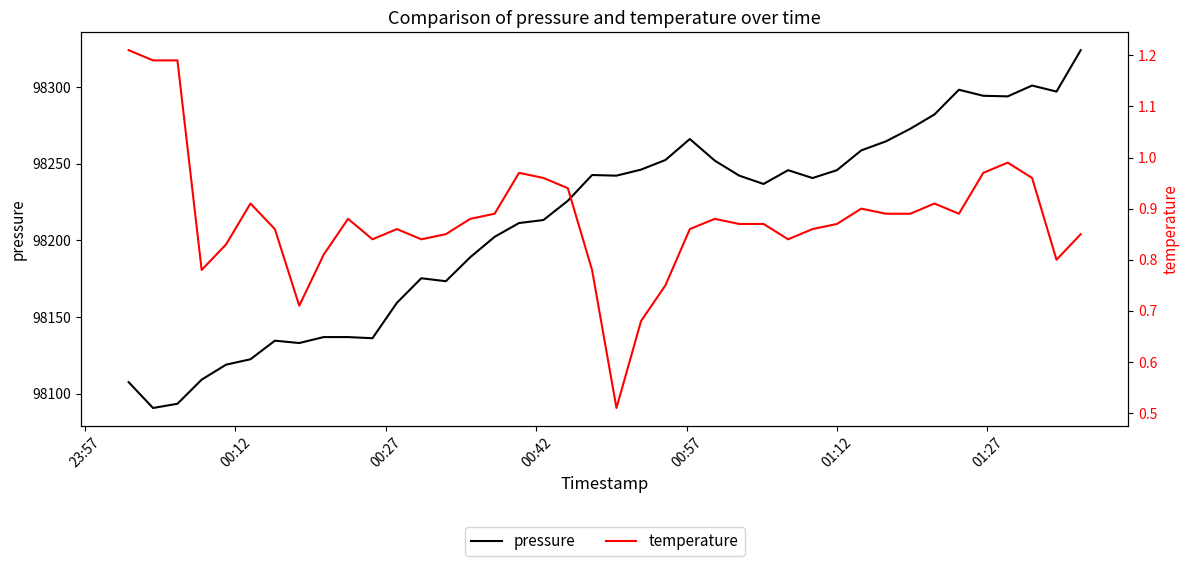

What is the value of the pressure point at the 30th from the left?

98245.9